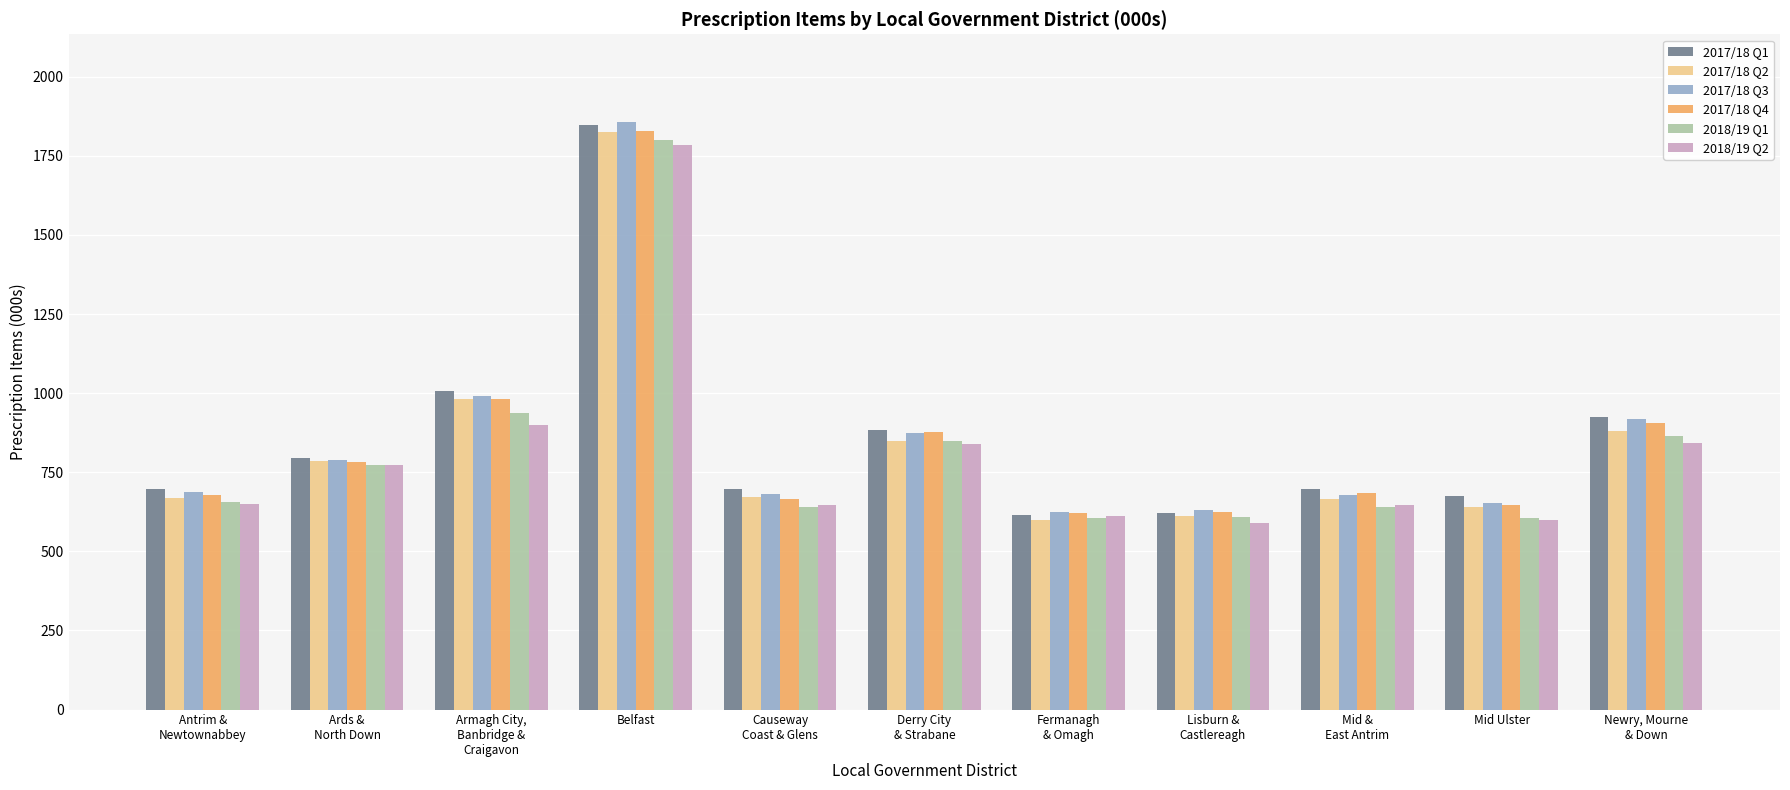

The 2018/19 Q2 series shows 1257.6 at Armagh City,
Banbridge &
Craigavon. True or false?

False